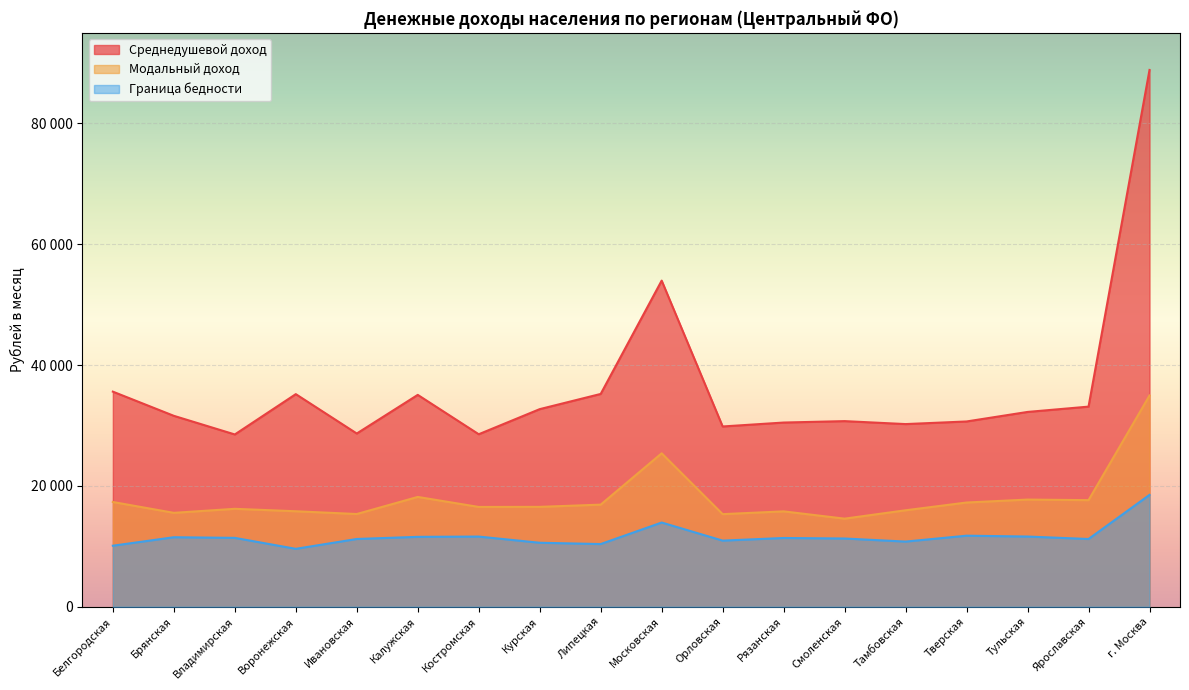

Is it true that Граница бедности equals 19171.4 at Калужская?

False